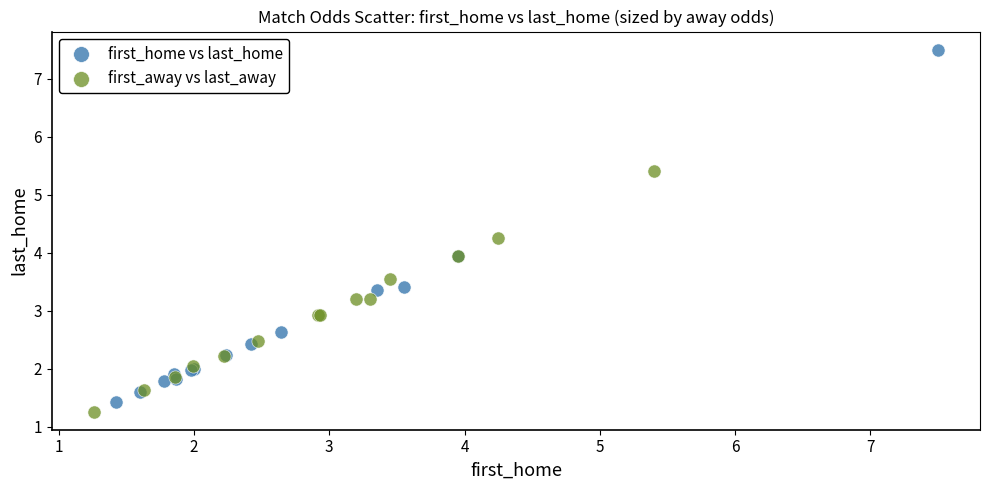

Which series contains the lowest Y value?

first_away vs last_away